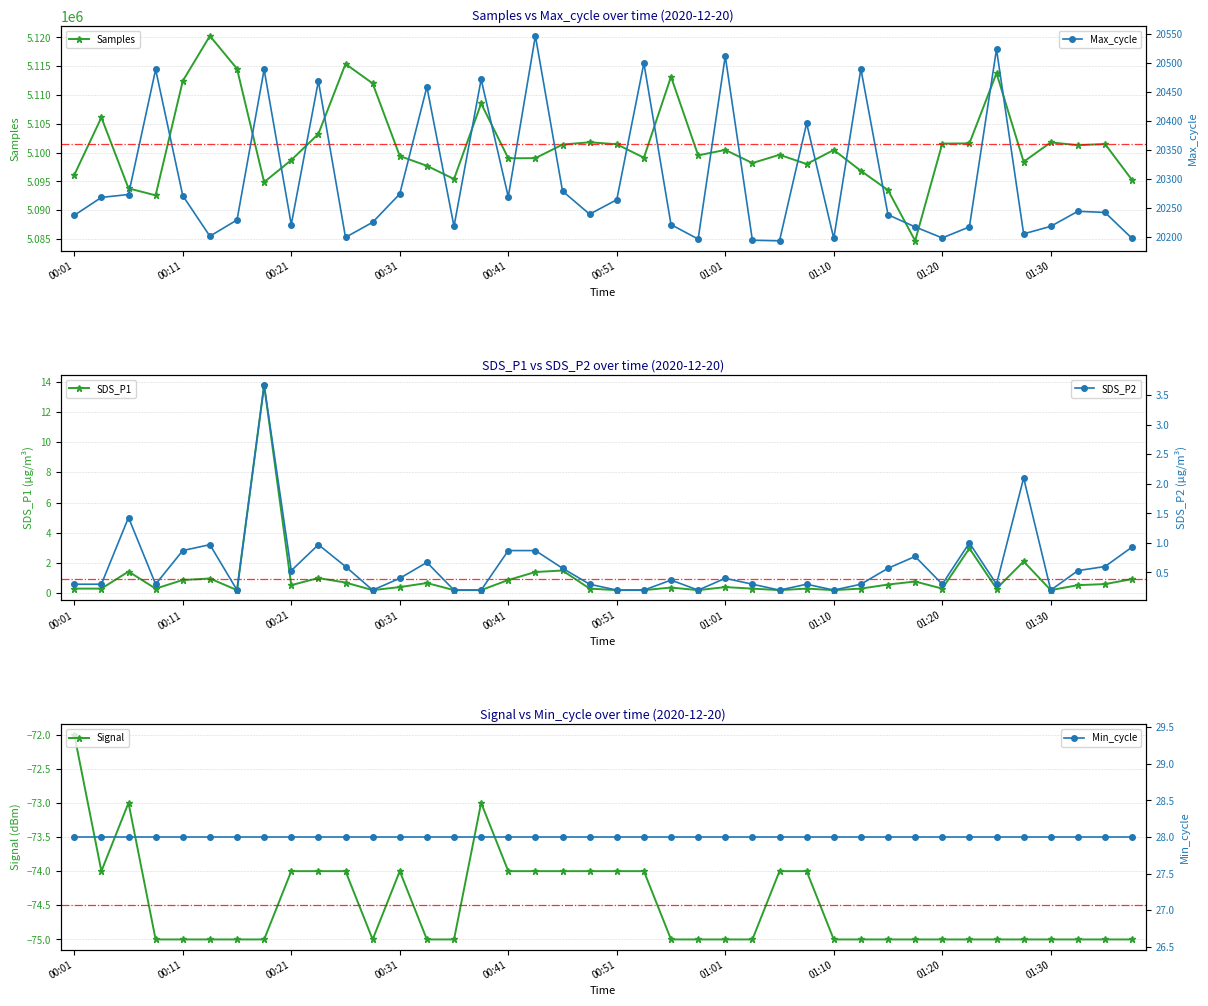

Count the number of categories in the chart.

40